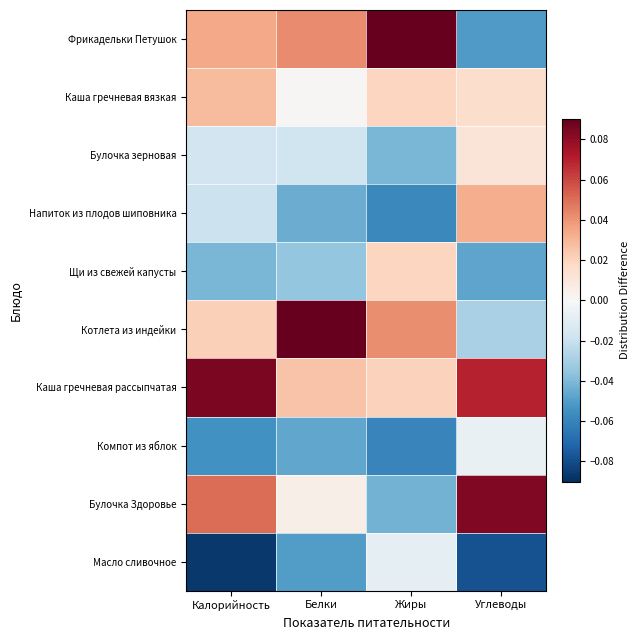

What is the spread (max minus min) of values at Белки?

0.2